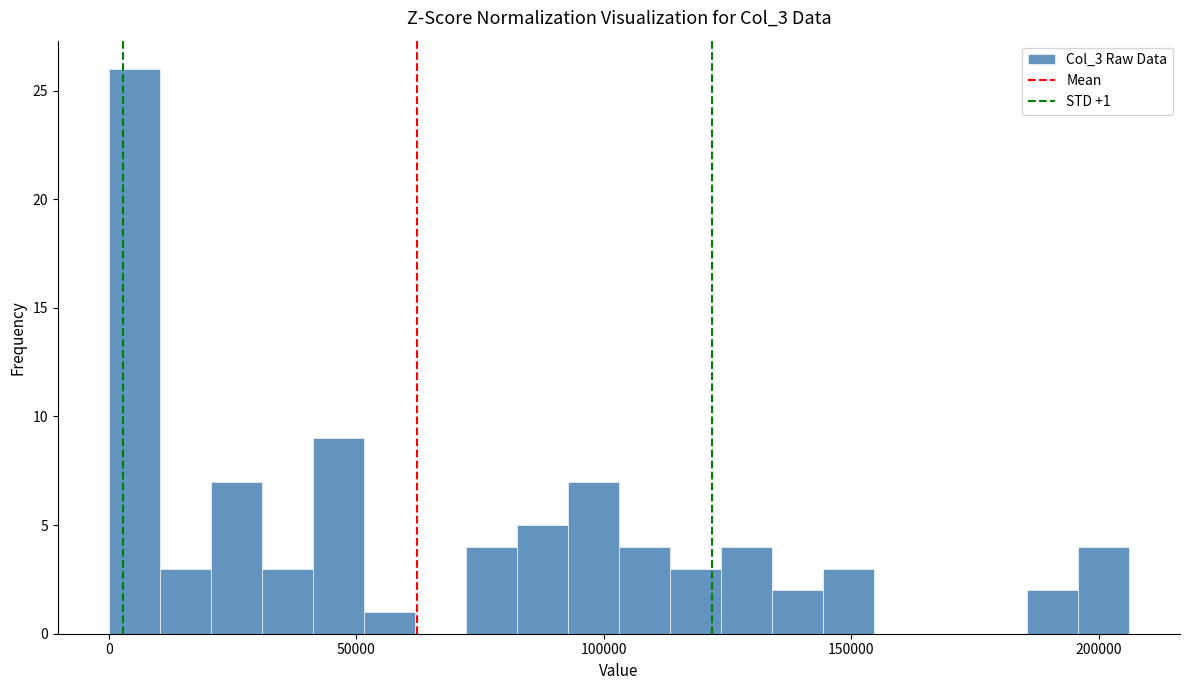

Read against the x-axis, roughly where is the centre of the tallest bar?

5000